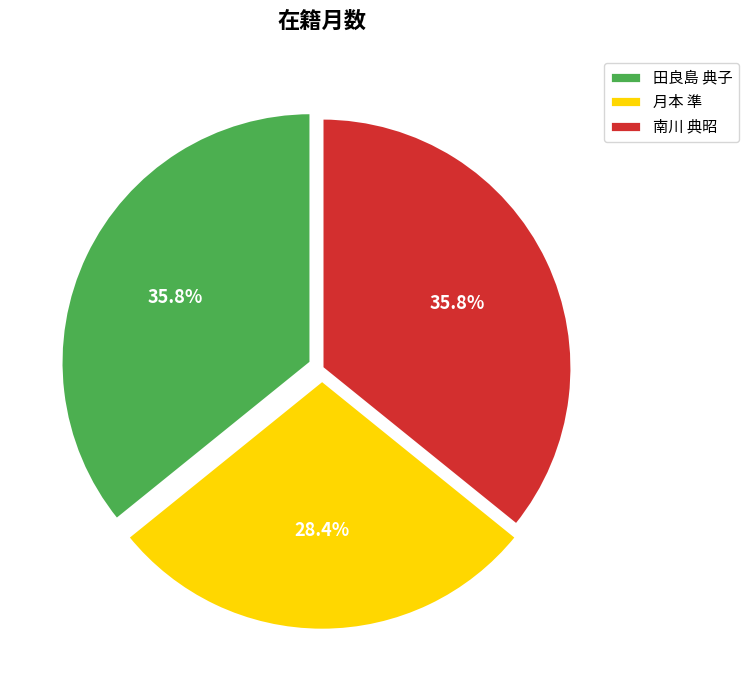

To the nearest percent, what is the average slice percentage?

33%